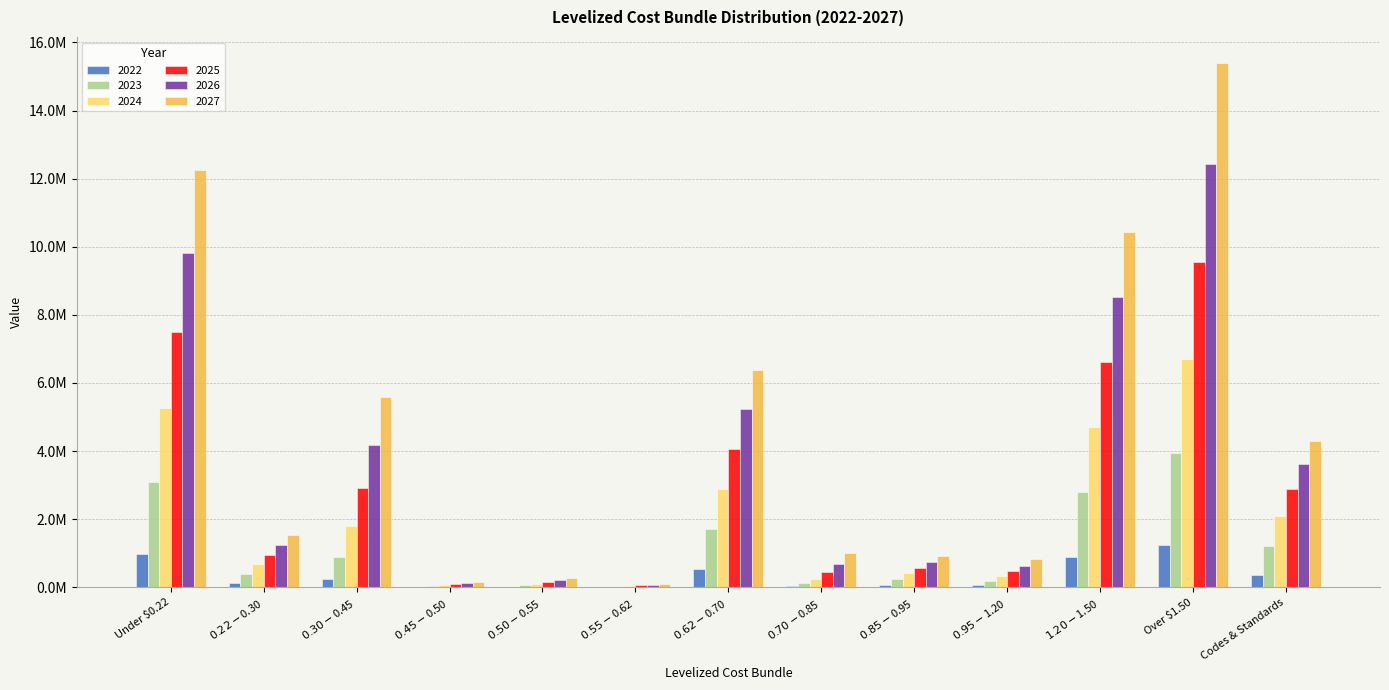

Does the chart contain stacked bars?

No